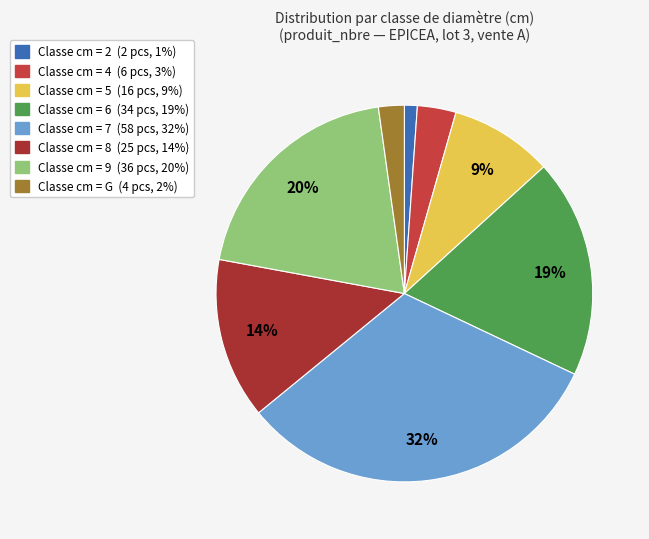

Rank the categories by value from highest to lowest.

7, 9, 6, 8, 5, 4, G, 2